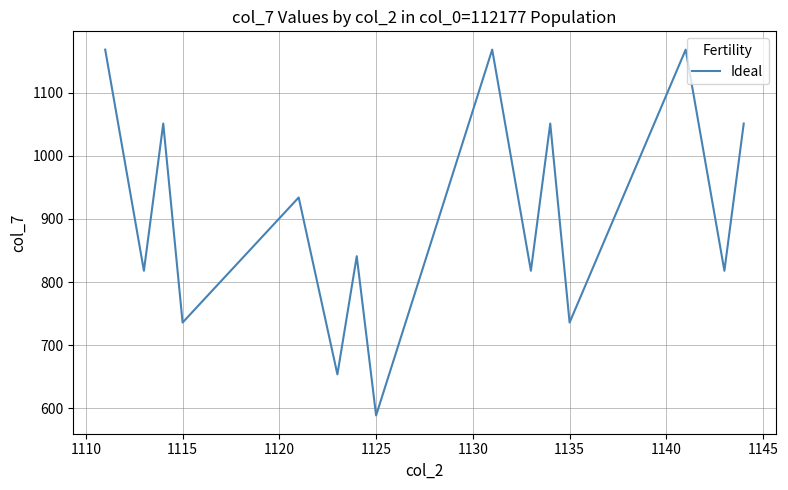

What is the greatest value displayed?

1168